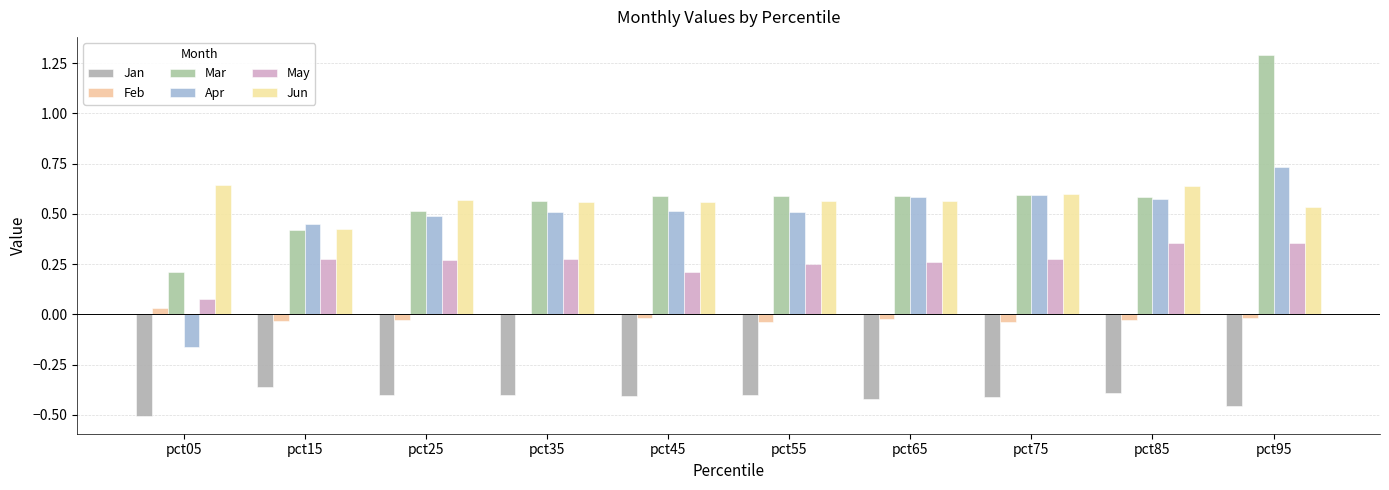

Reading right to left, transcribe all the data shown in this chart.

Jan: -0.5	-0.4	-0.4	-0.4	-0.4	-0.4	-0.4	-0.4	-0.4	-0.5
Feb: -0.0	-0.0	-0.0	-0.0	-0.0	-0.0	-0.0	-0.0	-0.0	0.0
Mar: 1.3	0.6	0.6	0.6	0.6	0.6	0.6	0.5	0.4	0.2
Apr: 0.7	0.6	0.6	0.6	0.5	0.5	0.5	0.5	0.4	-0.2
May: 0.4	0.4	0.3	0.3	0.3	0.2	0.3	0.3	0.3	0.1
Jun: 0.5	0.6	0.6	0.6	0.6	0.6	0.6	0.6	0.4	0.6